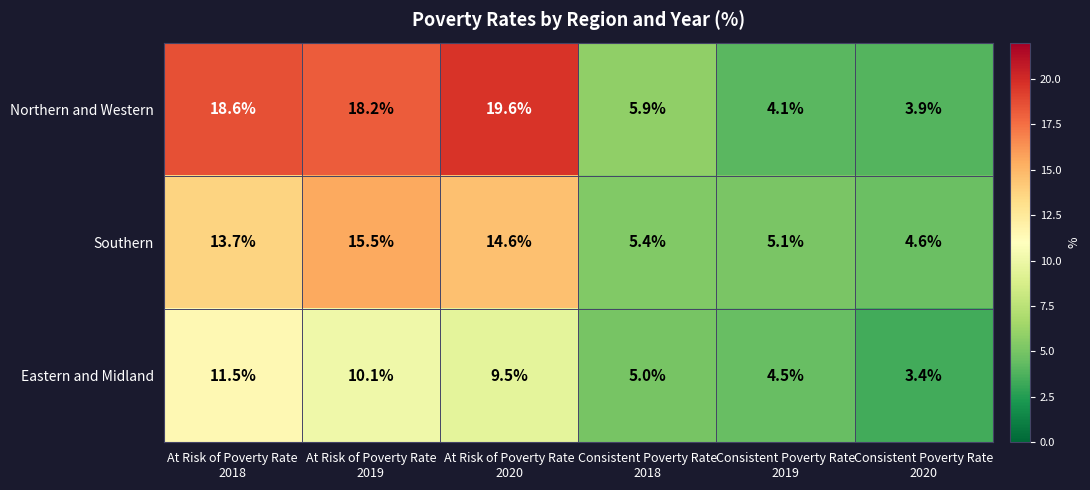

List the series in order of their overall mean, lowest first.

Eastern and Midland, Southern, Northern and Western